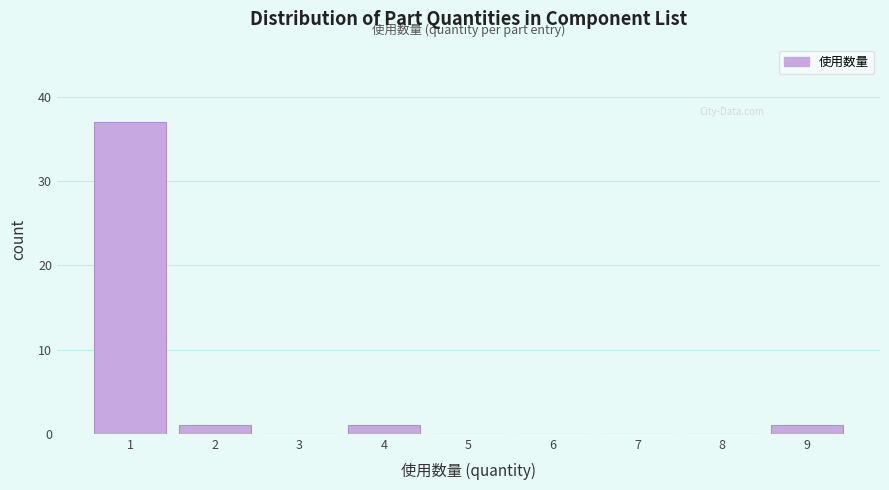

How tall is the bar that spans 3.5 to 4.5 on the x-axis? The values are not printed on the chart, so give them approximately, as read against the axis.

1